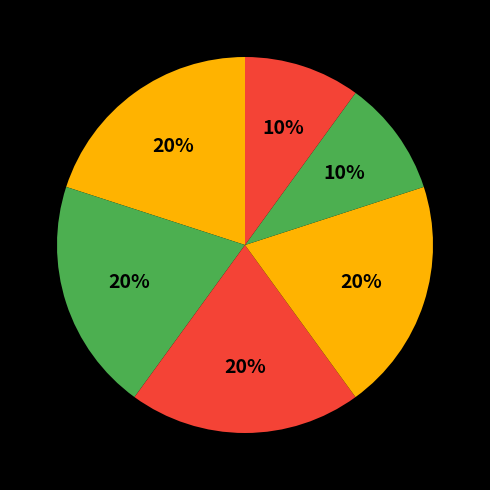

How many segments does this pie chart have?

6